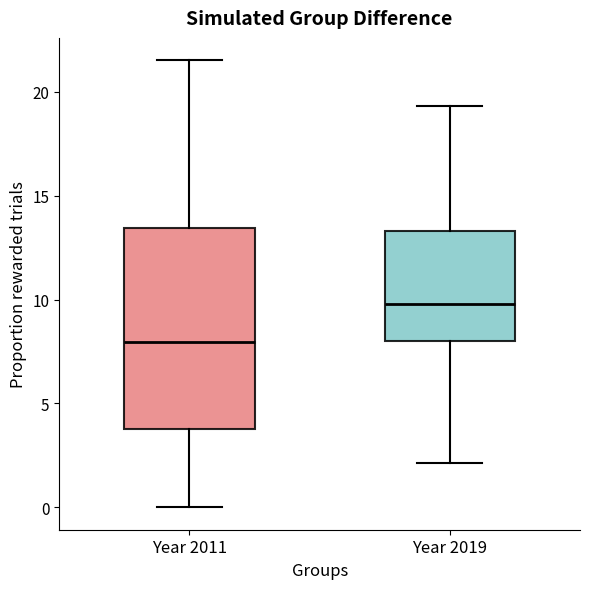

Comparing the boxes themselves (not the whiskers), which one is the tallest?

Year 2011